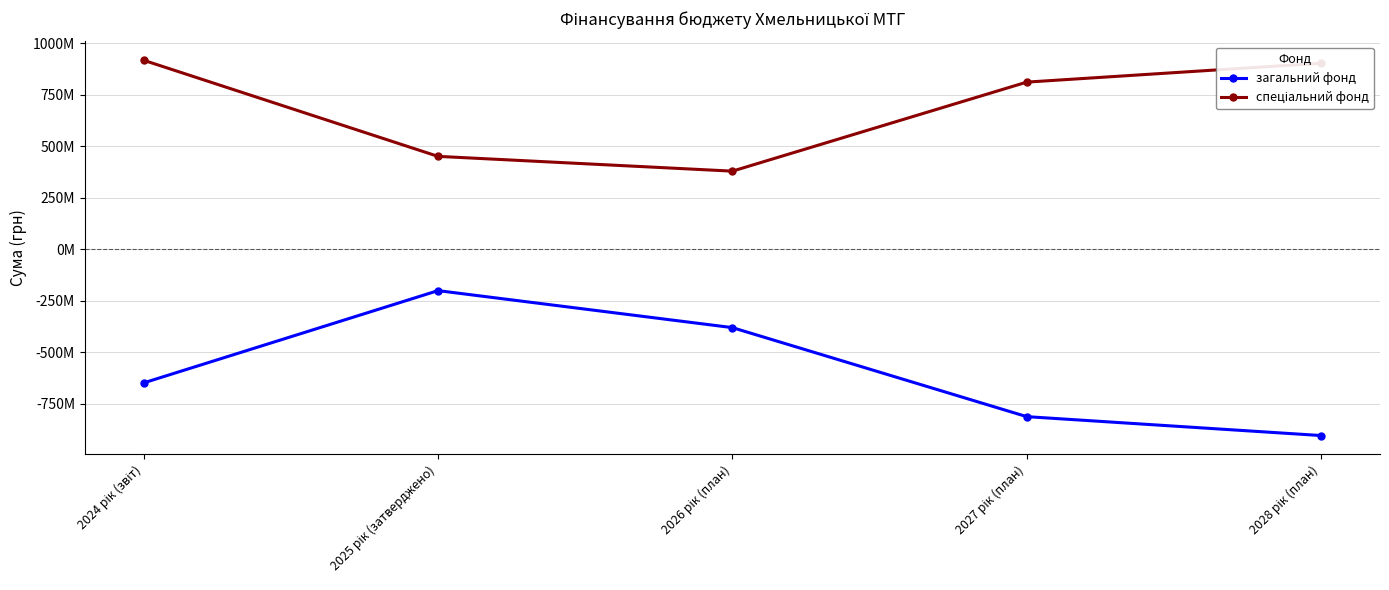

Does the chart have visible grid lines?

Yes